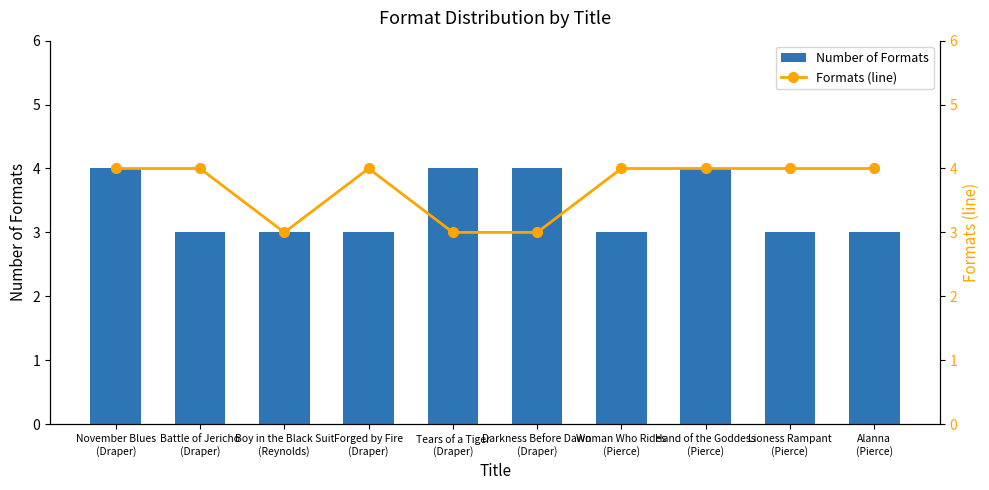

The Number of Formats series shows 2 at November Blues
(Draper). True or false?

False